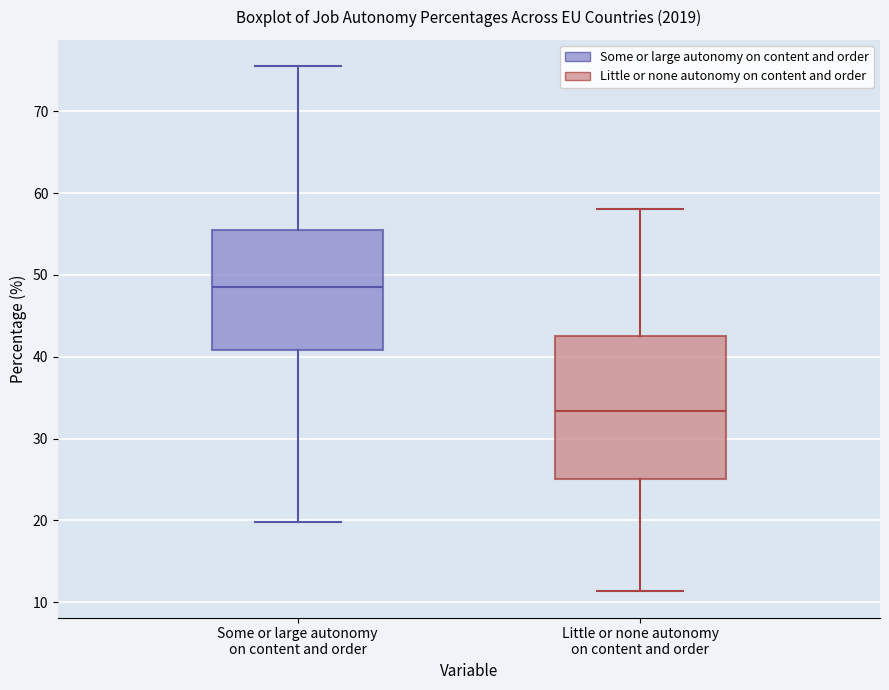

Reading left to right, read every box against the y-axis: the position of its median line, the range the box covers, and the ends of its whiskers. The values are not printed on the chart, so give them approximately, as read against the axis.

Some or large autonomy on content and order: median 48, box 41 to 55, whiskers 20 to 76
Little or none autonomy on content and order: median 33, box 25 to 43, whiskers 11 to 58